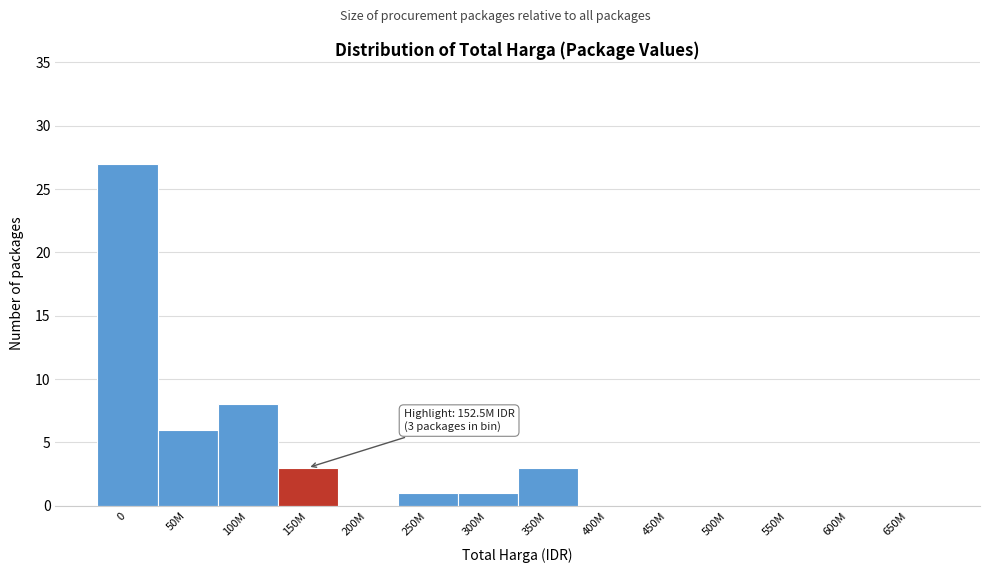

Reading left to right, what are all the values shown in this chart?

0=27	50M=6	100M=8	150M=3	200M=0	250M=1	300M=1	350M=3	400M=0	450M=0	500M=0	550M=0	600M=0	650M=0